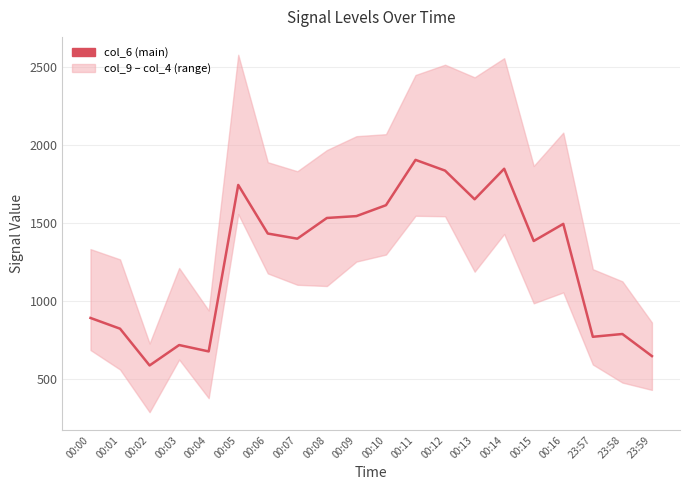

What is the value of the 9th point from the left?

1531